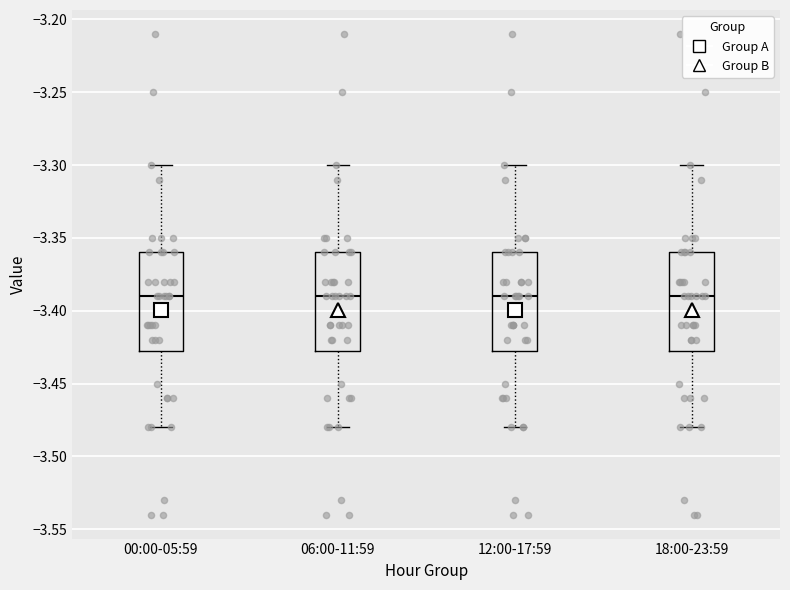

Reading left to right, read every box against the y-axis: the position of its median line, the range the box covers, and the ends of its whiskers. The values are not printed on the chart, so give them approximately, as read against the axis.

00:00-05:59: median -3.390, box -3.425 to -3.360, whiskers -3.480 to -3.300
06:00-11:59: median -3.390, box -3.425 to -3.360, whiskers -3.480 to -3.300
12:00-17:59: median -3.390, box -3.425 to -3.360, whiskers -3.480 to -3.300
18:00-23:59: median -3.390, box -3.425 to -3.360, whiskers -3.480 to -3.300